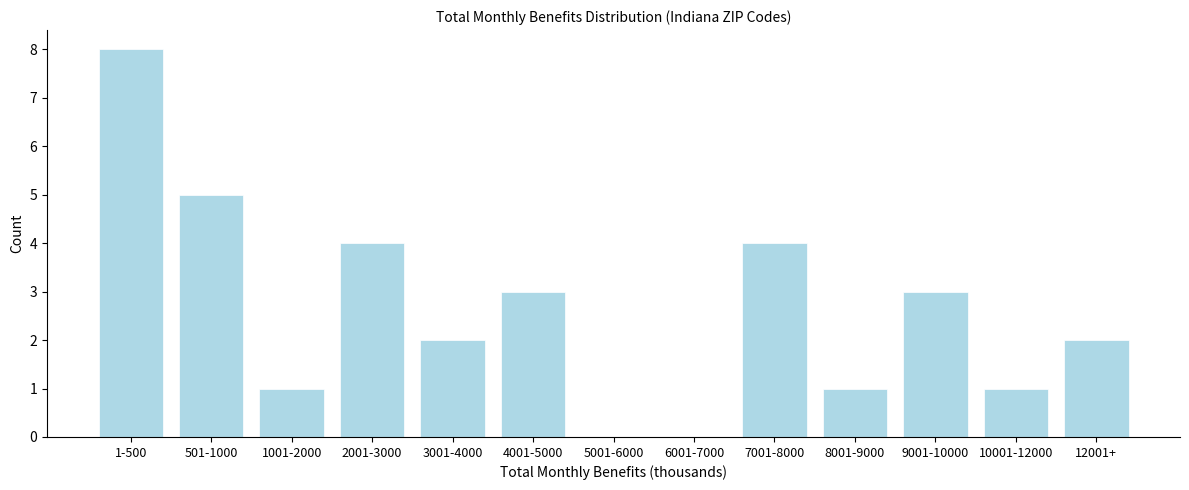

Reading left to right, extract all data points from this chart.

1-500=8	501-1000=5	1001-2000=1	2001-3000=4	3001-4000=2	4001-5000=3	5001-6000=0	6001-7000=0	7001-8000=4	8001-9000=1	9001-10000=3	10001-12000=1	12001+=2